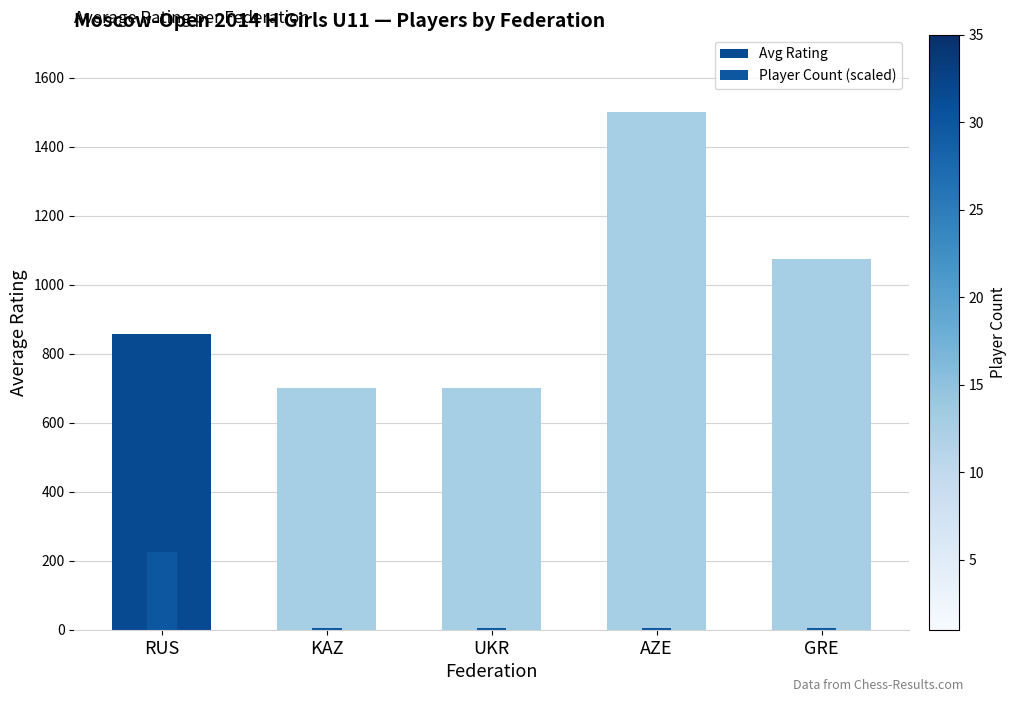

At which category is the sum across all series the highest?

AZE